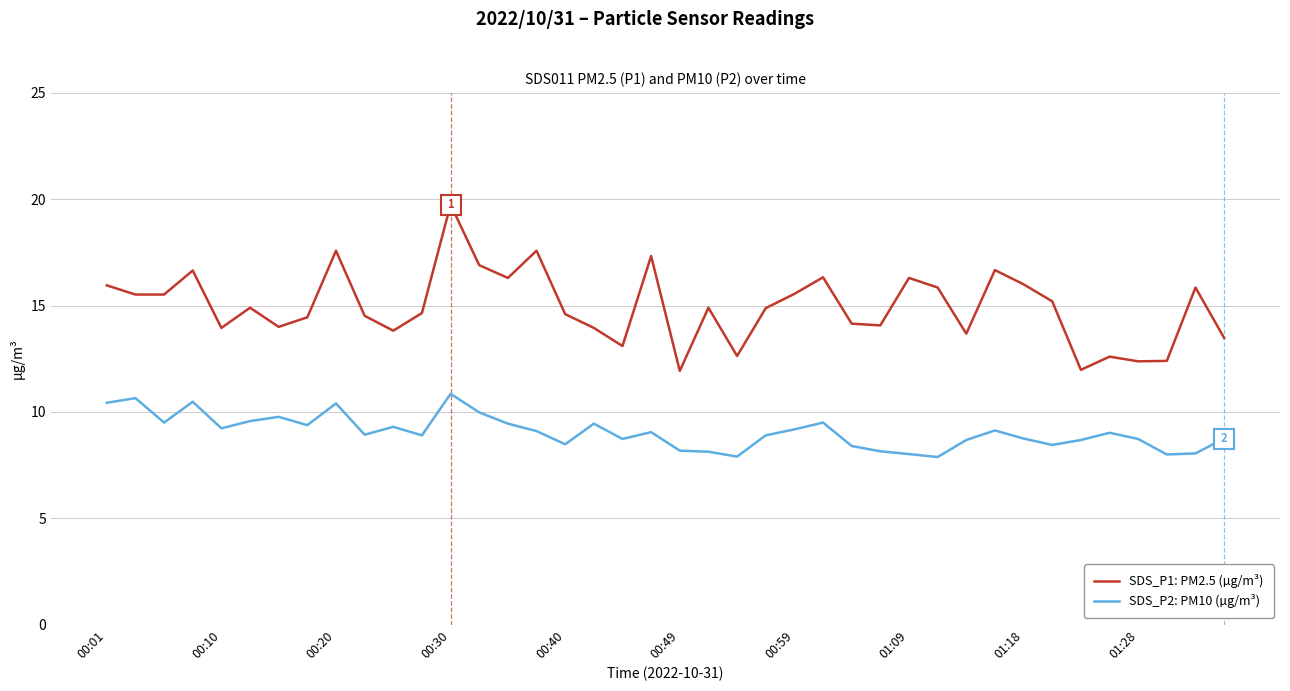

Which series has the largest range (max minus min)?

SDS_P1: PM2.5 (µg/m³)